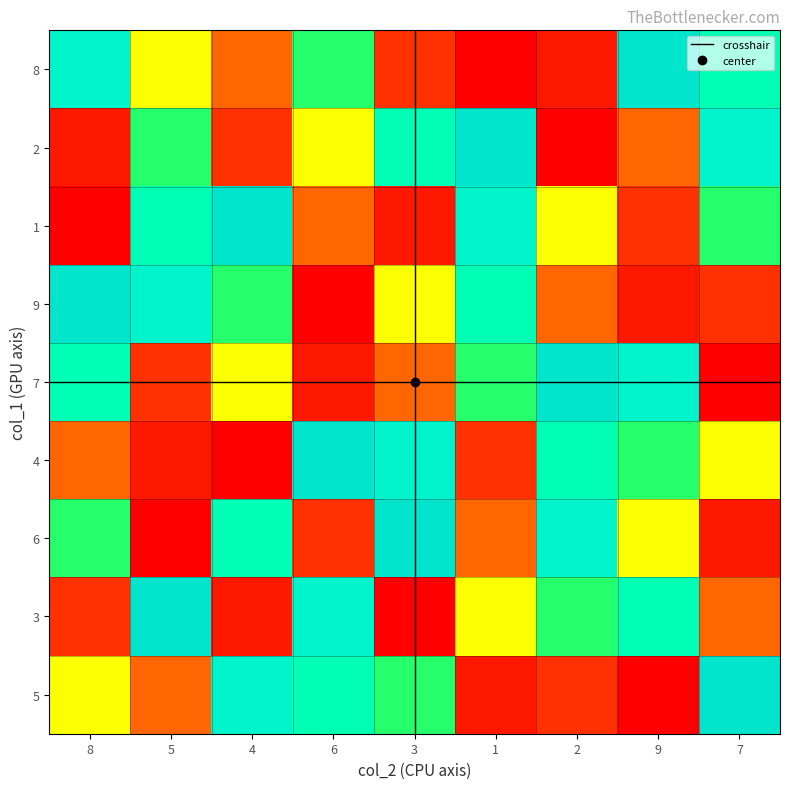

Reading left to right, list all the values displayed in this chart.

8: 0=8	1=2	2=1	3=9	4=7	5=4	6=6	7=3	8=5
5: 0=5	1=6	2=7	3=8	4=3	5=2	6=1	7=9	8=4
4: 0=4	1=3	2=9	3=6	4=5	5=1	6=7	7=2	8=8
6: 0=6	1=5	2=4	3=1	4=2	5=9	6=3	7=8	8=7
3: 0=3	1=7	2=2	3=5	4=4	5=8	6=9	7=1	8=6
1: 0=1	1=9	2=8	3=7	4=6	5=3	6=4	7=5	8=2
2: 0=2	1=1	2=5	3=4	4=9	5=7	6=8	7=6	8=3
9: 0=9	1=4	2=3	3=2	4=8	5=6	6=5	7=7	8=1
7: 0=7	1=8	2=6	3=3	4=1	5=5	6=2	7=4	8=9